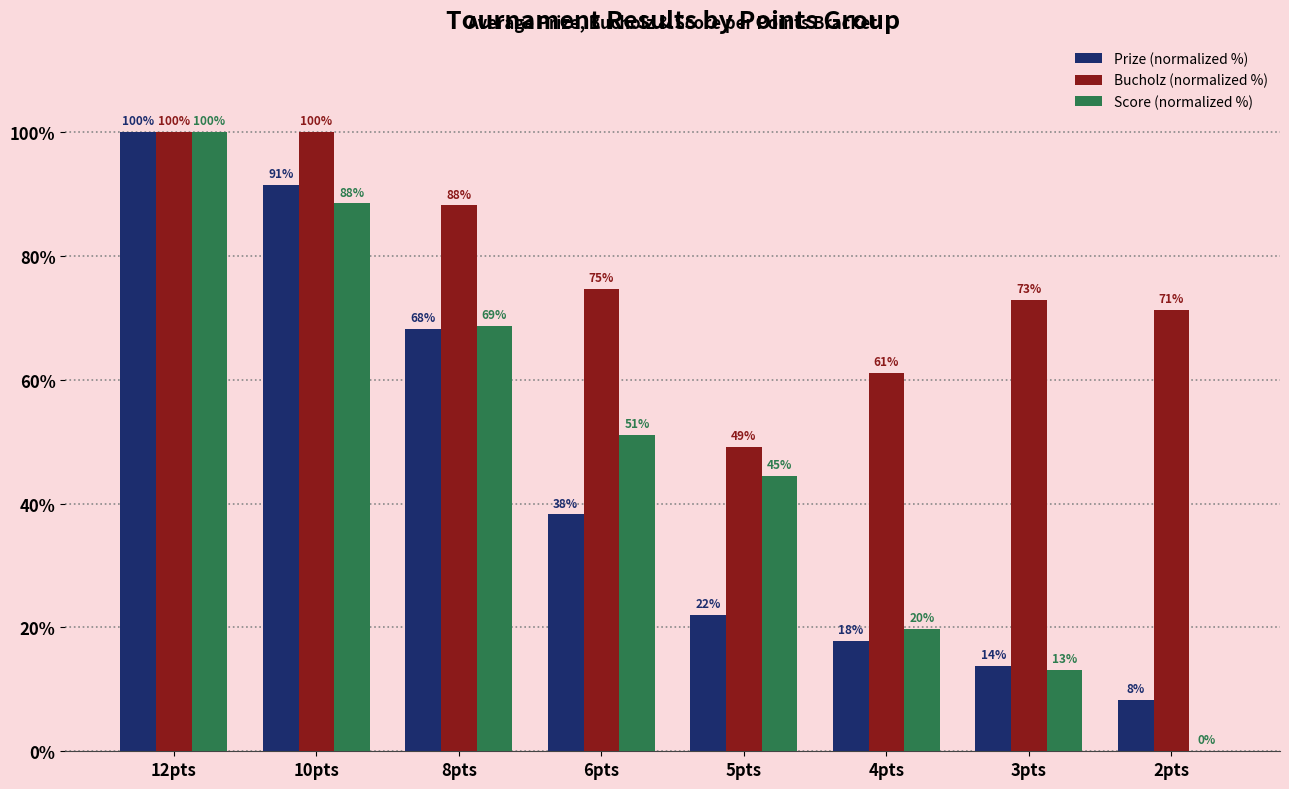

At which label does Bucholz (normalized %) first exceed 74?

12pts